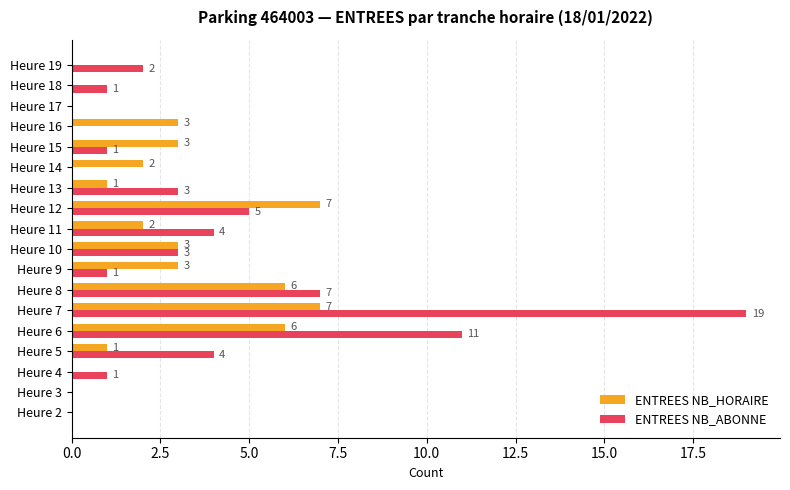

Read the ENTREES NB_ABONNE value at Heure 13.

3